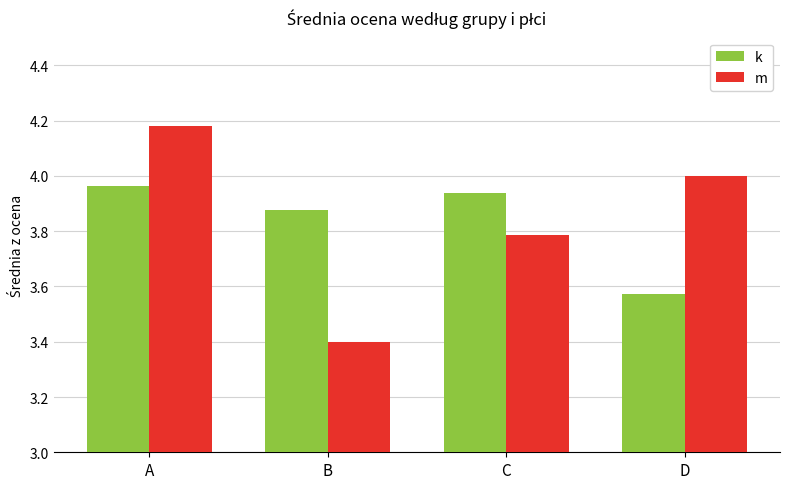

Which series has the largest range (max minus min)?

m